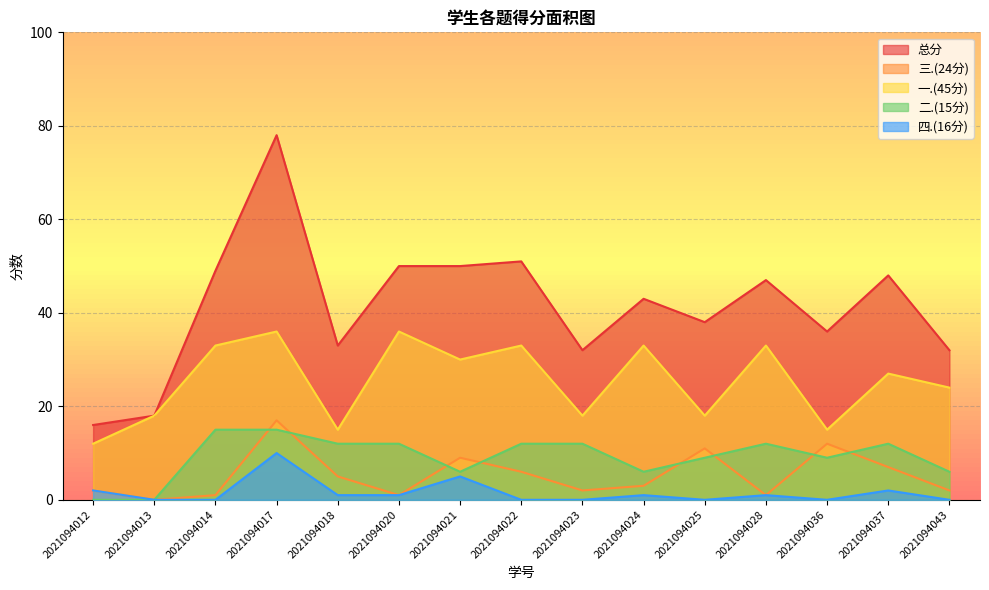

True or false: 一.(45分) and 总分 intersect in this chart.

False